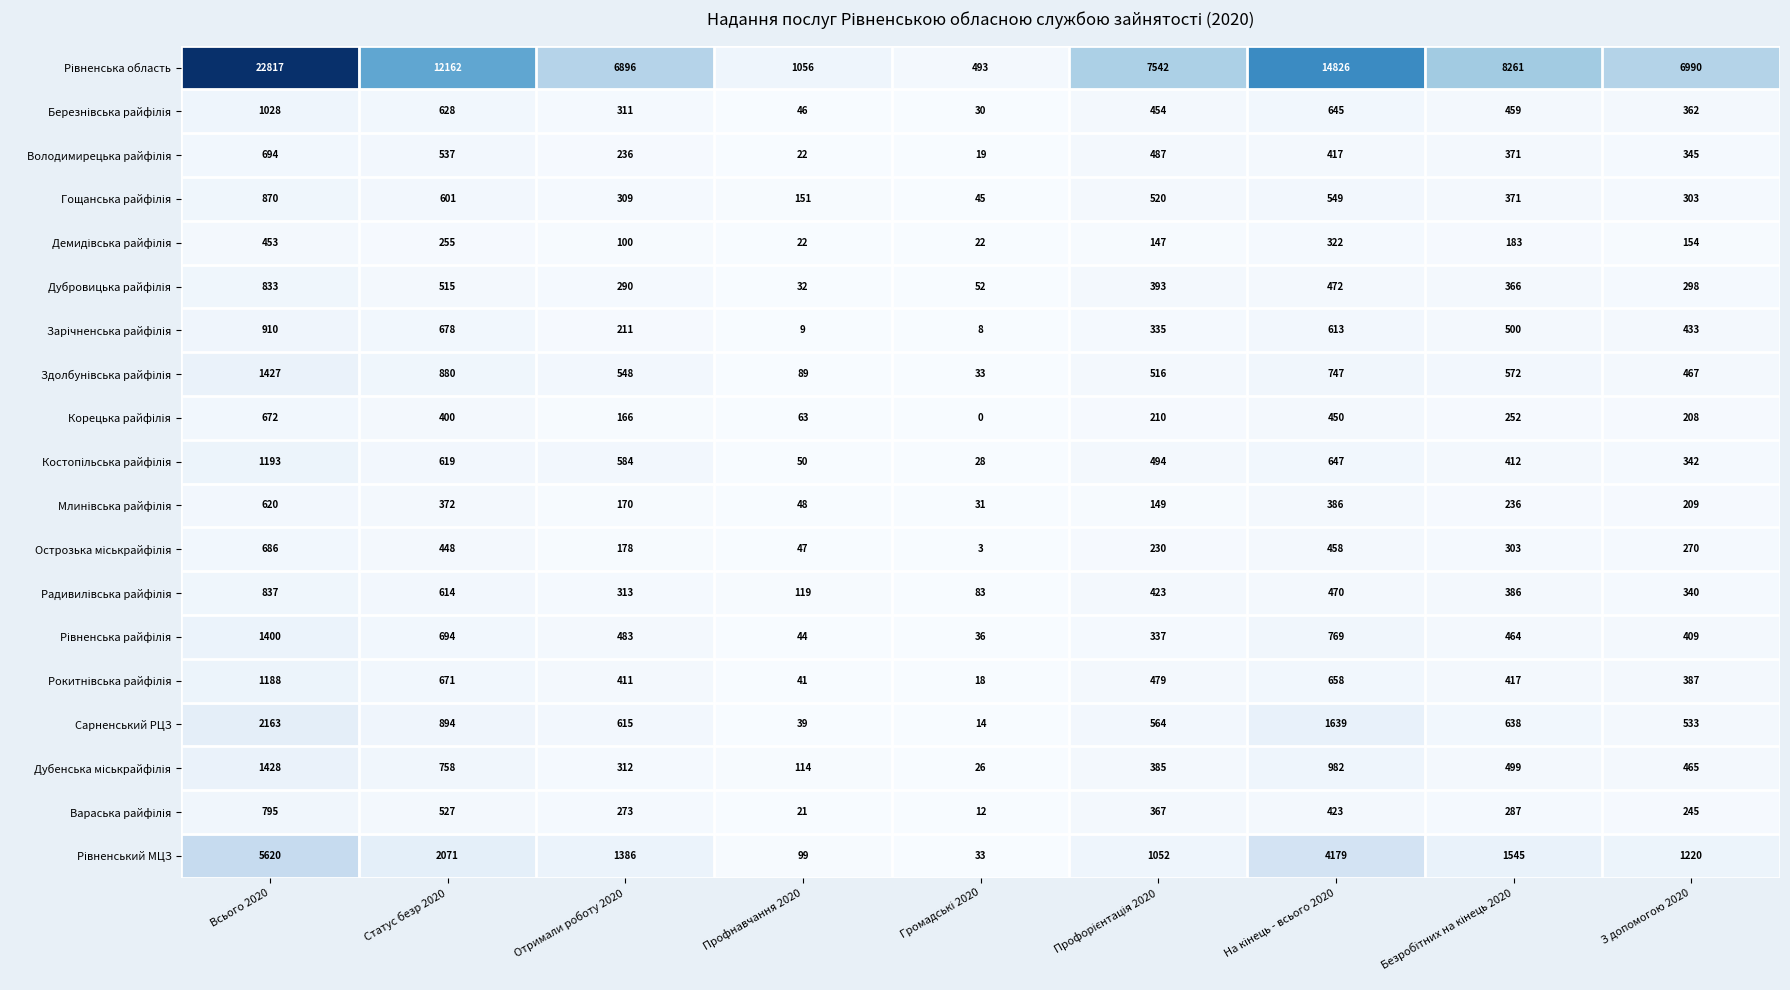

At which category is the sum across all series the highest?

Всього 2020